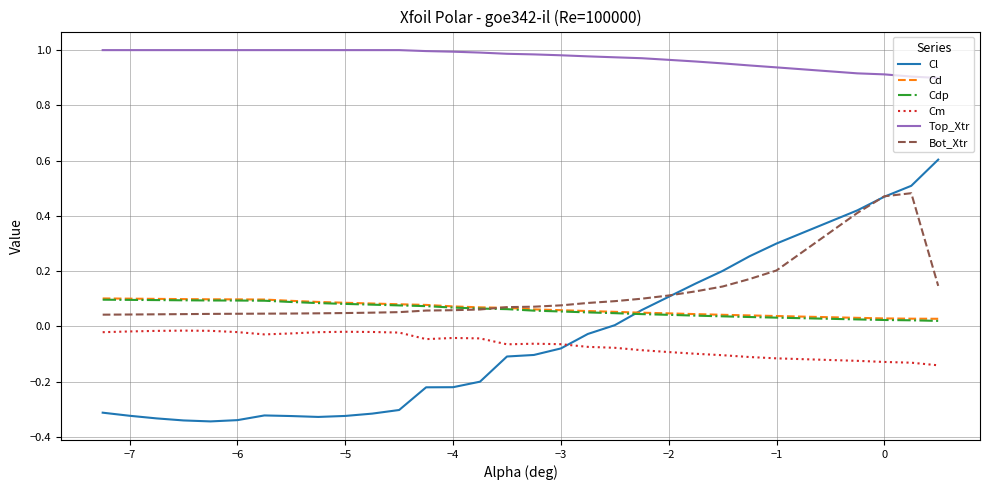

At how many categories does at least one series exceed 0?

30